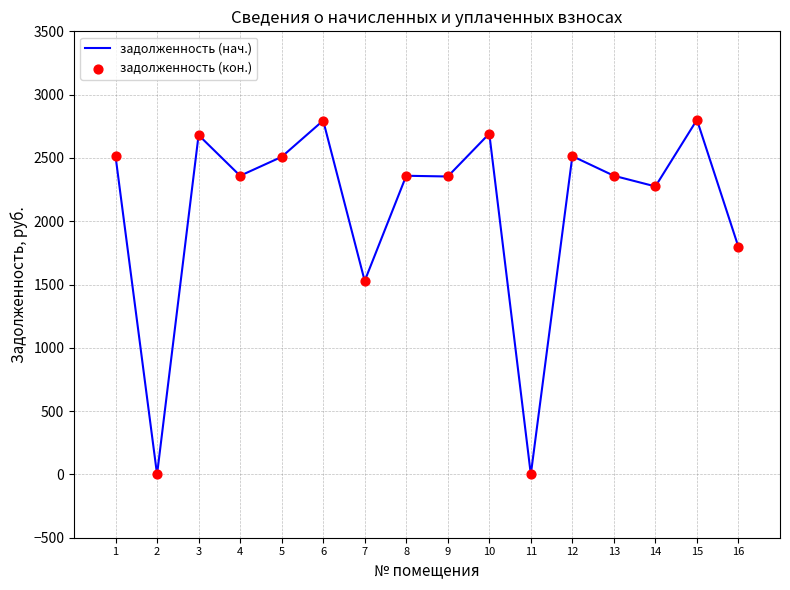

What is the change in value from 8 to 14?

-84.3